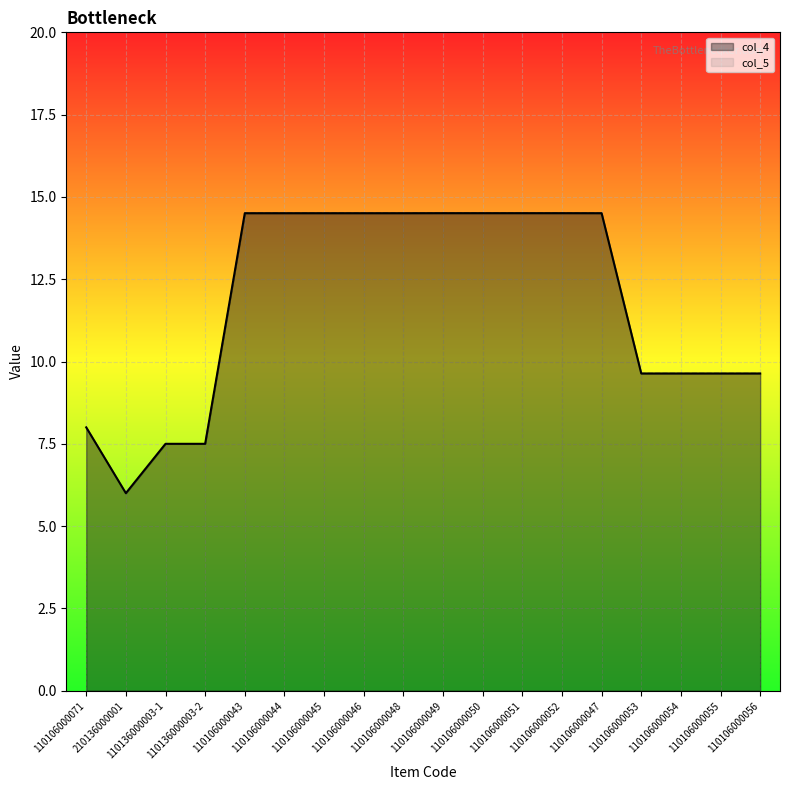

Which series has the largest total across all categories?

col_4